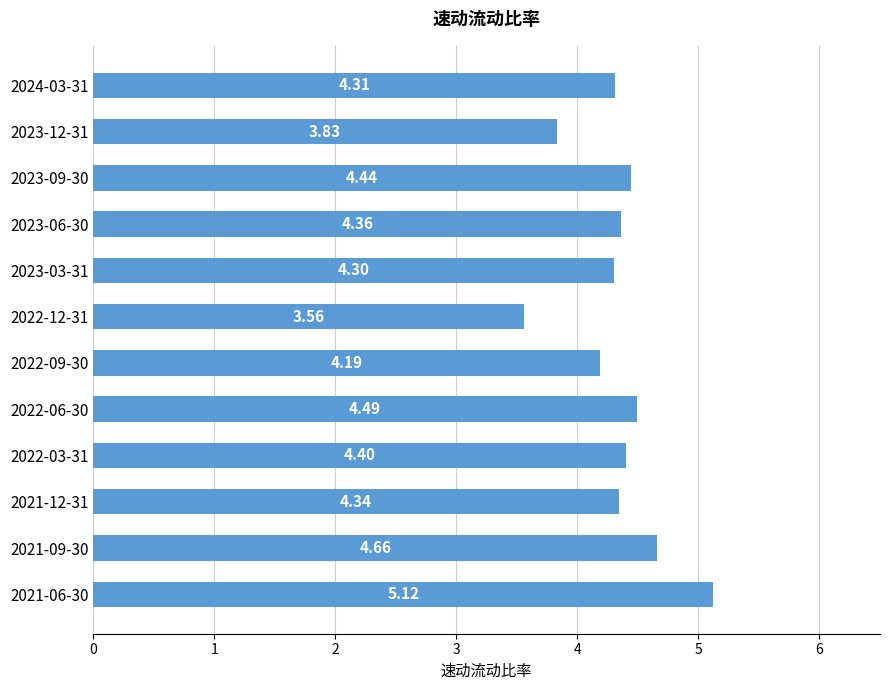

Between 2023-03-31 and 2022-09-30, which is larger?

2023-03-31